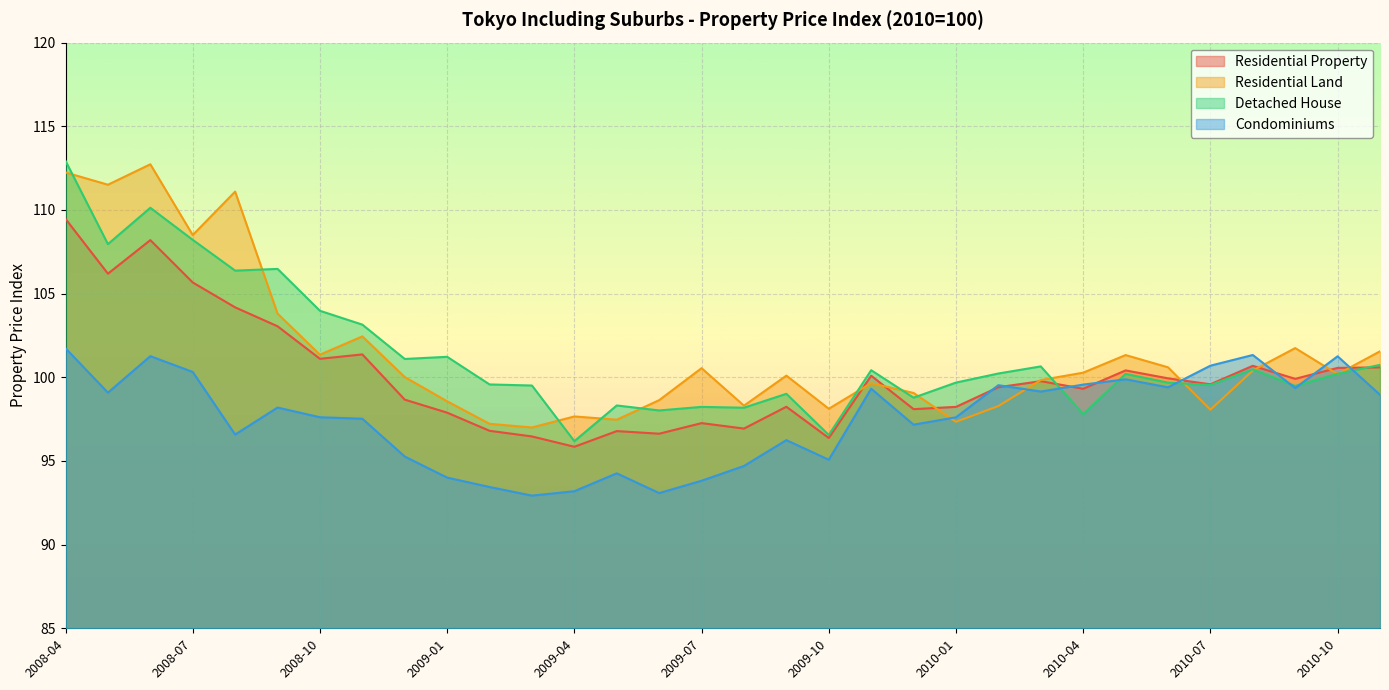

How many lines are shown in the chart?

4